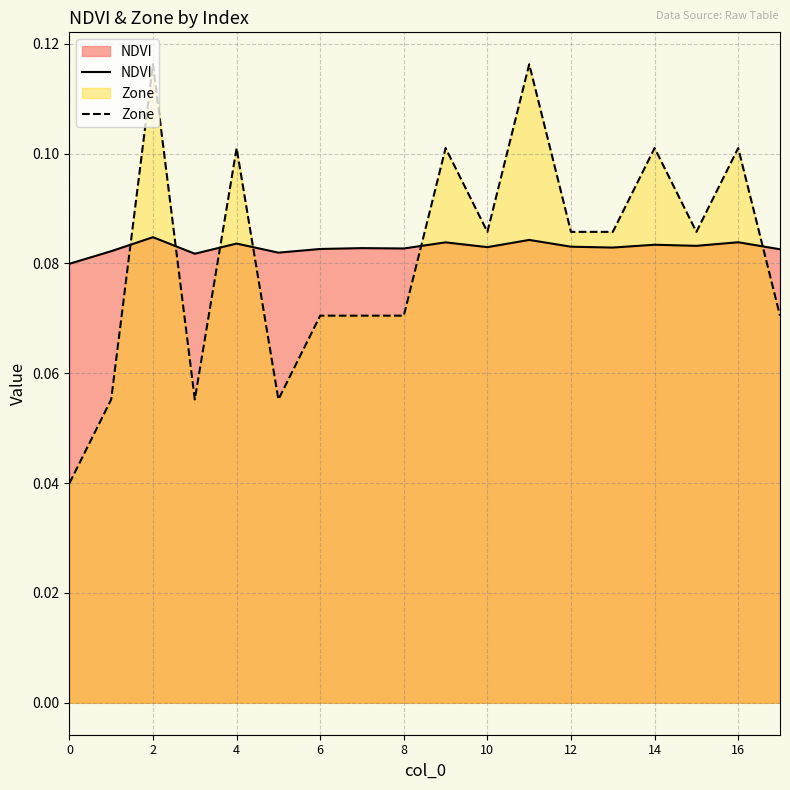

Between 6 and 10, which series saw the biggest shift?

Zone